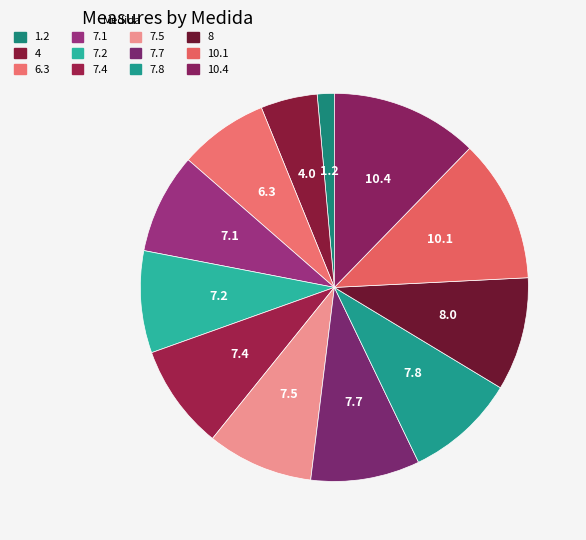

What percentage do 10.1 and 10.4 together represent?

24.2%